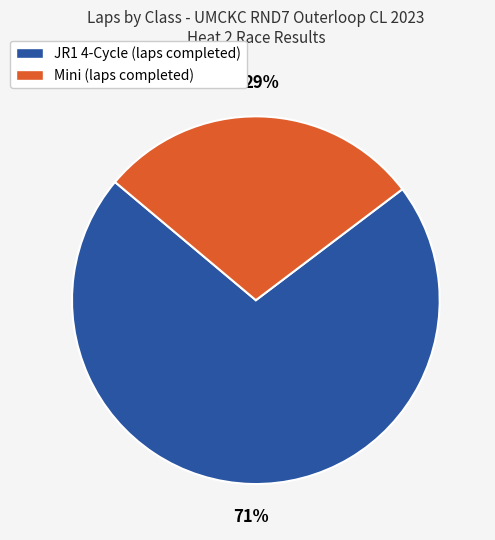

To the nearest percent, what is the average slice percentage?

50%